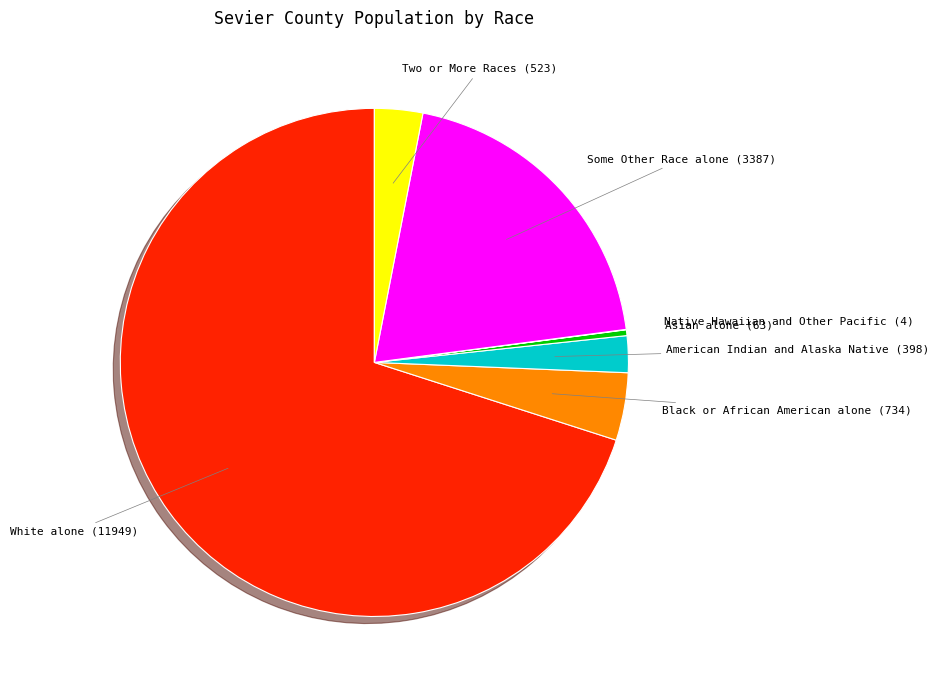

Does American Indian and Alaska Native (398) account for over 50% of the chart?

No